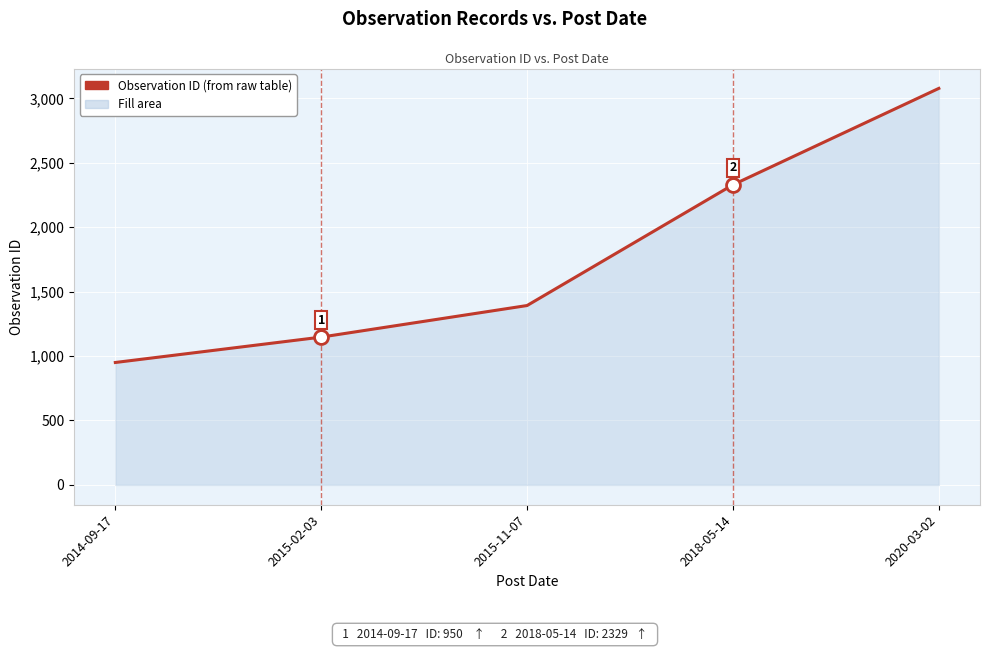

What is the minimum value shown in the chart?

950